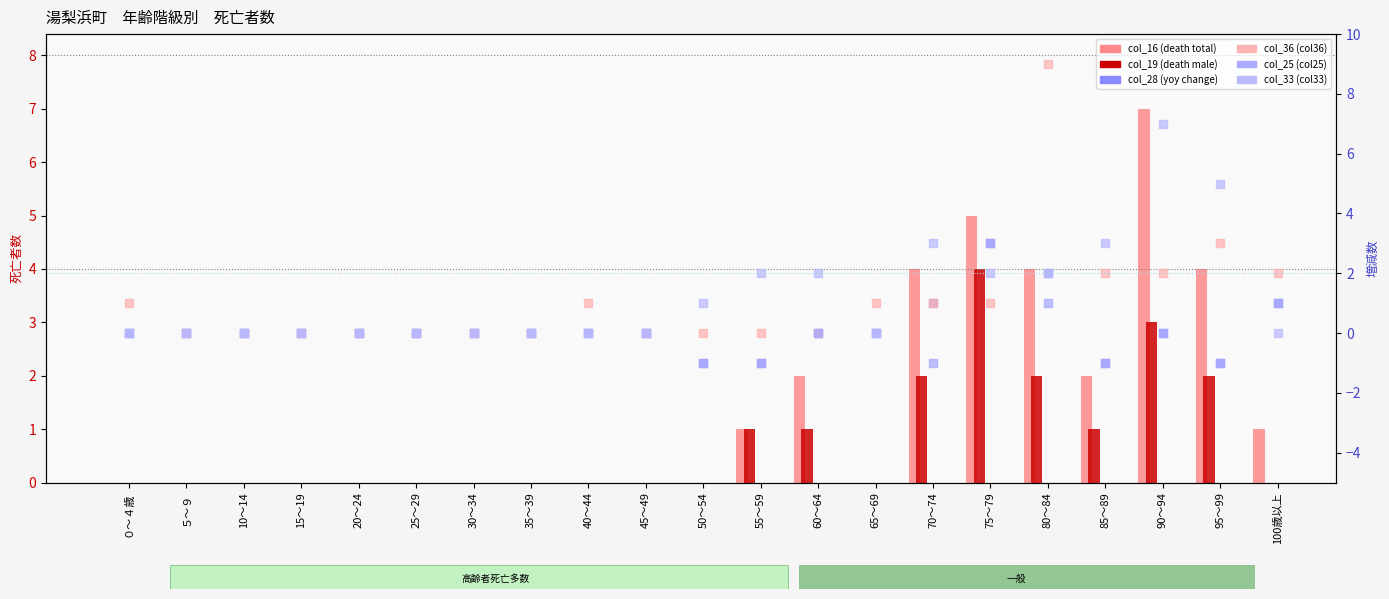

At which category is the sum across all series the highest?

80～84